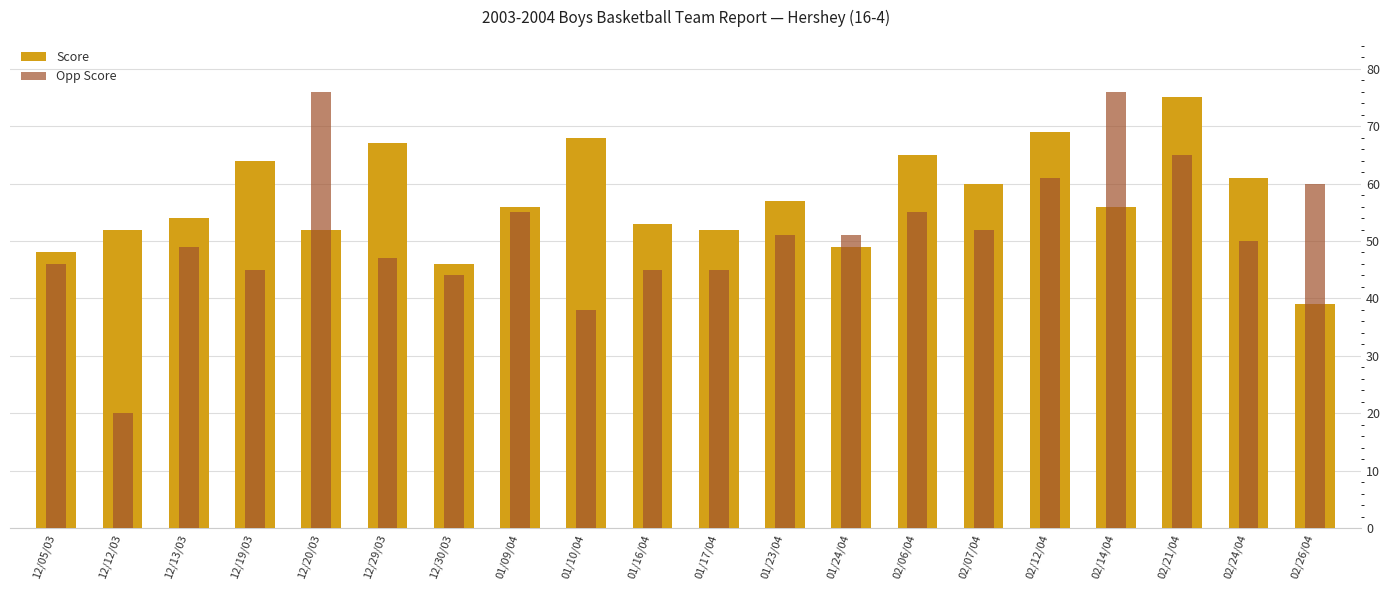

What is the maximum value for Score?

75